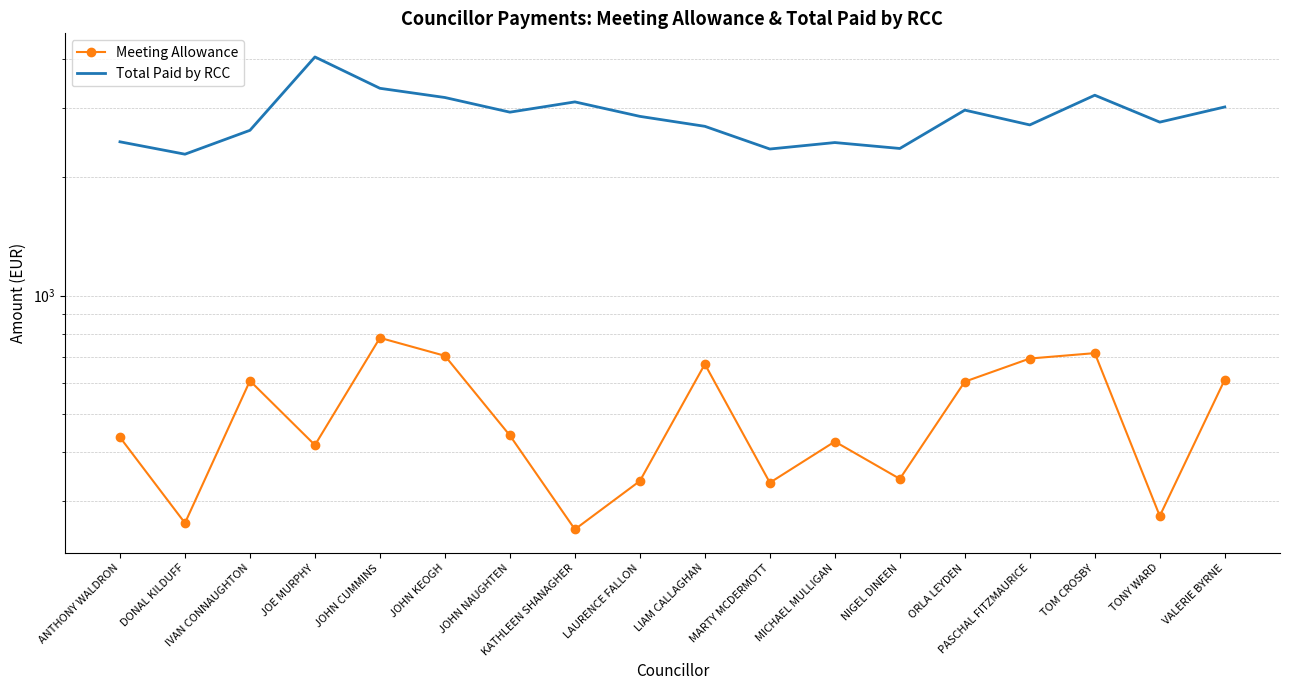

Count the number of categories in the chart.

18